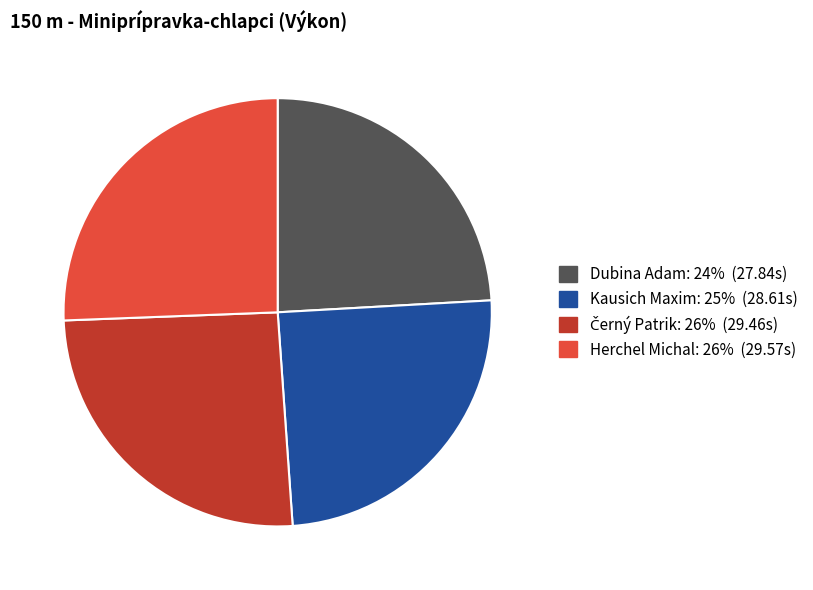

What is the smallest slice in the pie chart?

Dubina Adam